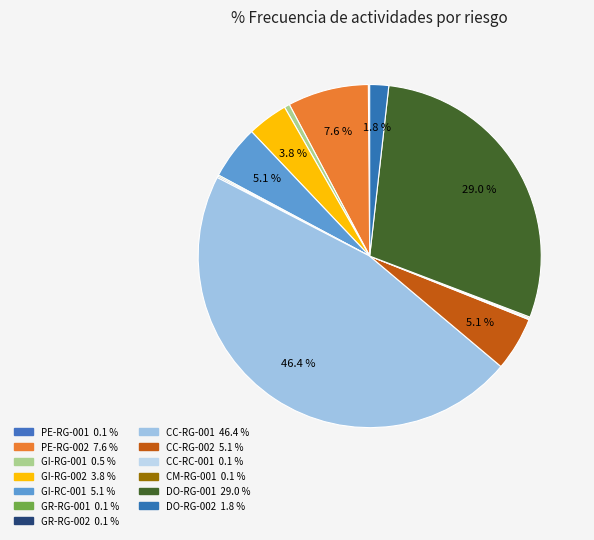

How many slices are in this pie chart?

13